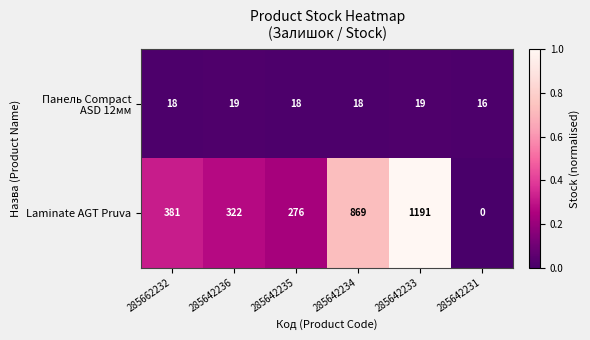

Is it true that Laminate AGT Pruva equals 322 at 285642236?

True